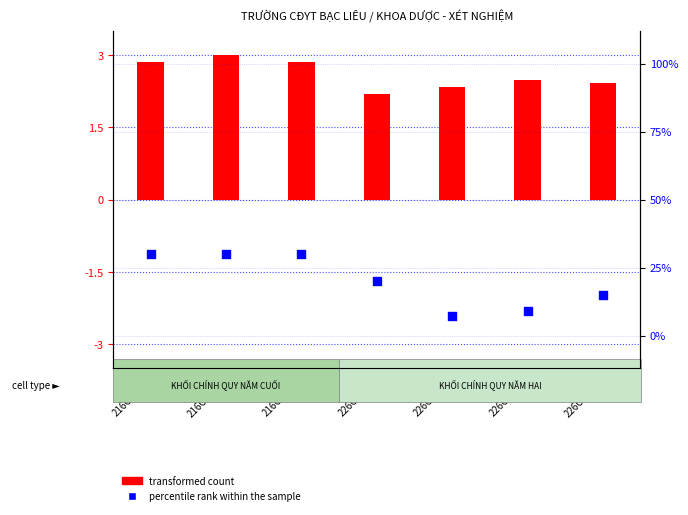

Which series reaches the maximum Y coordinate?

percentile rank within the sample